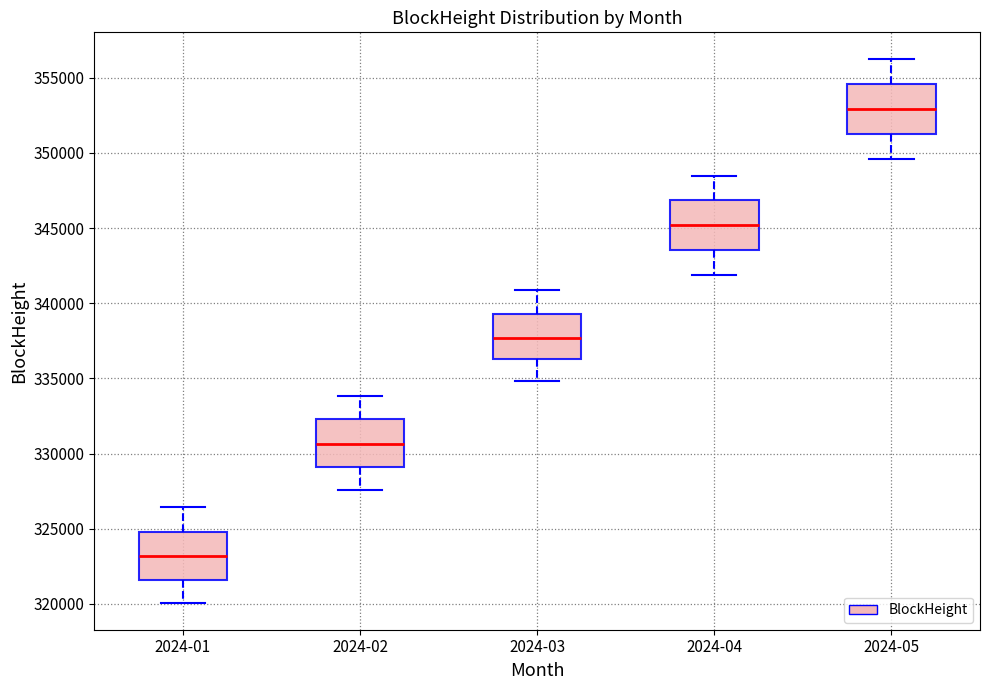

Which box has the lowest median line?

2024-01